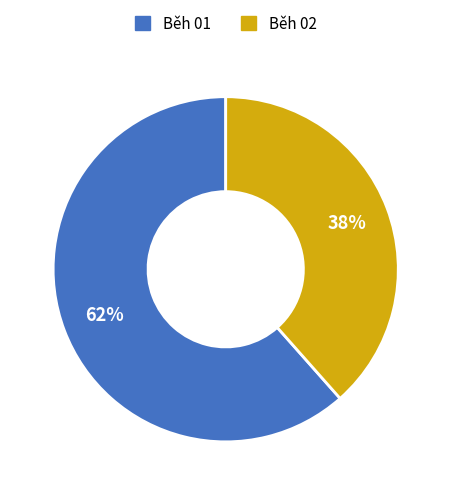

Is it true that Běh 02 is 38% of the pie?

True